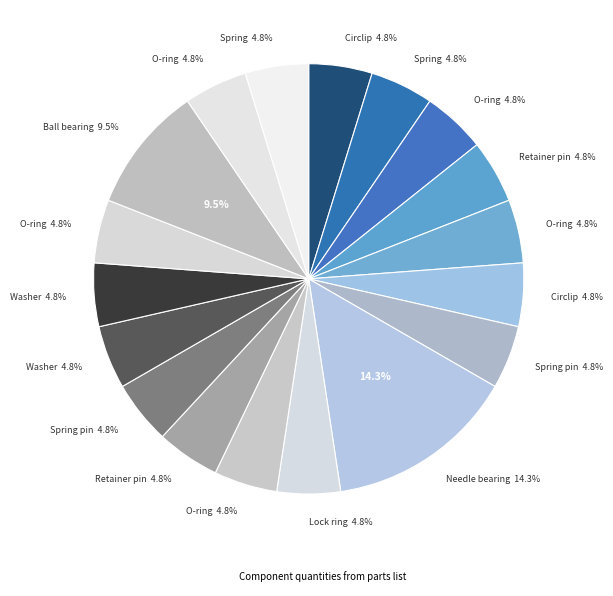

Which slice is the smallest?

Circlip (WR 12x1)